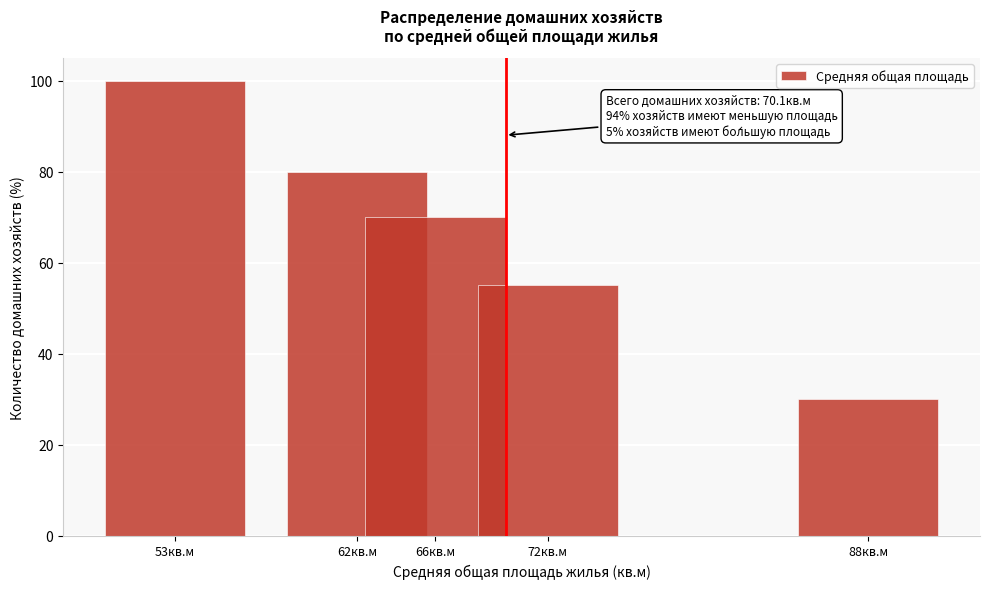

Reading left to right, extract all data points from this chart.

53кв.м=100	62кв.м=80	66кв.м=70	72кв.м=55	88кв.м=30